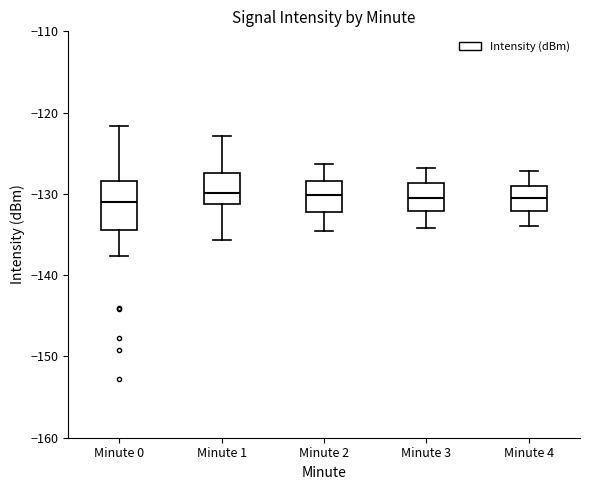

Reading left to right, read every box against the y-axis: the position of its median line, the range the box covers, and the ends of its whiskers. The values are not printed on the chart, so give them approximately, as read against the axis.

Minute 0: median -131, box -135 to -128, whiskers -138 to -122
Minute 1: median -130, box -131 to -127, whiskers -136 to -123
Minute 2: median -130, box -132 to -128, whiskers -135 to -126
Minute 3: median -131, box -132 to -129, whiskers -134 to -127
Minute 4: median -131, box -132 to -129, whiskers -134 to -127